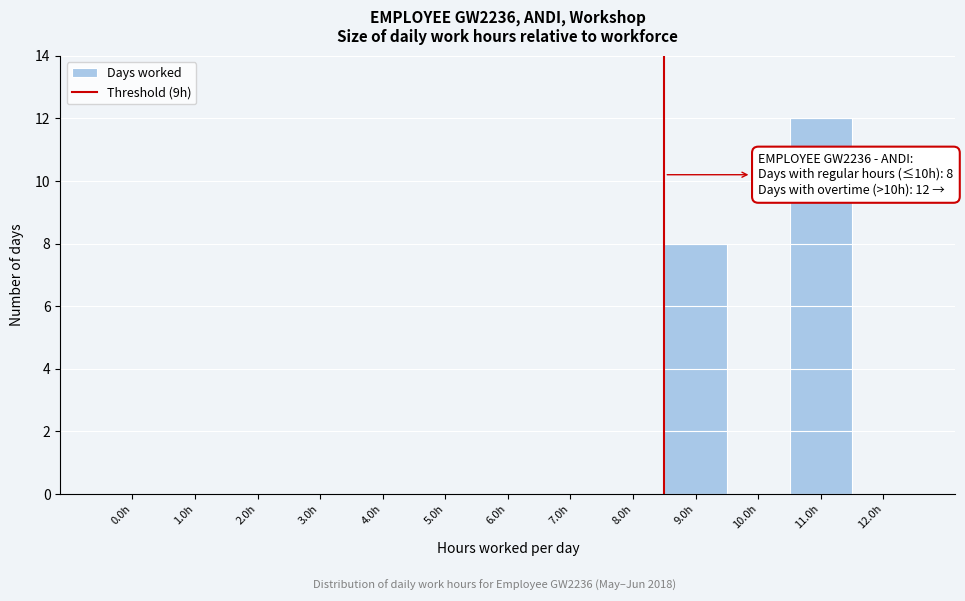

Reading left to right, list all the values displayed in this chart.

0.0h=0	1.0h=0	2.0h=0	3.0h=0	4.0h=0	5.0h=0	6.0h=0	7.0h=0	8.0h=0	9.0h=8	10.0h=0	11.0h=12	12.0h=0